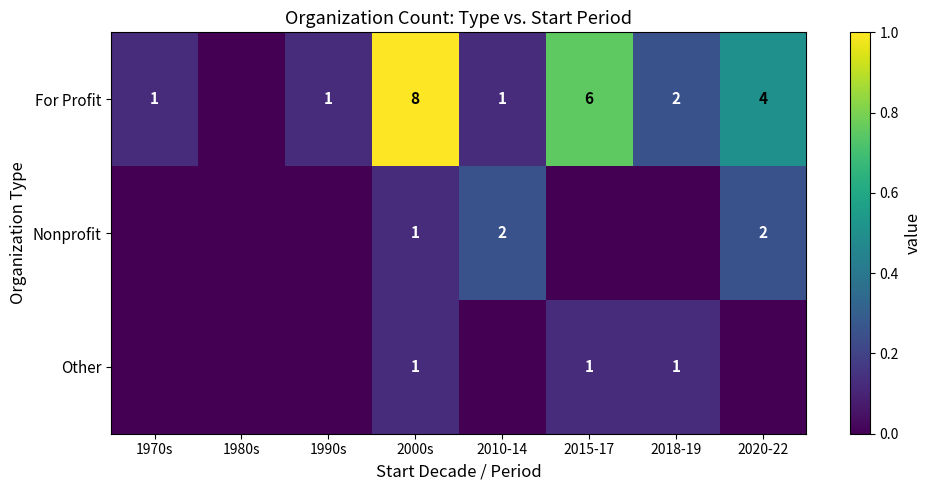

Which label corresponds to the smallest value in the chart?

1980s